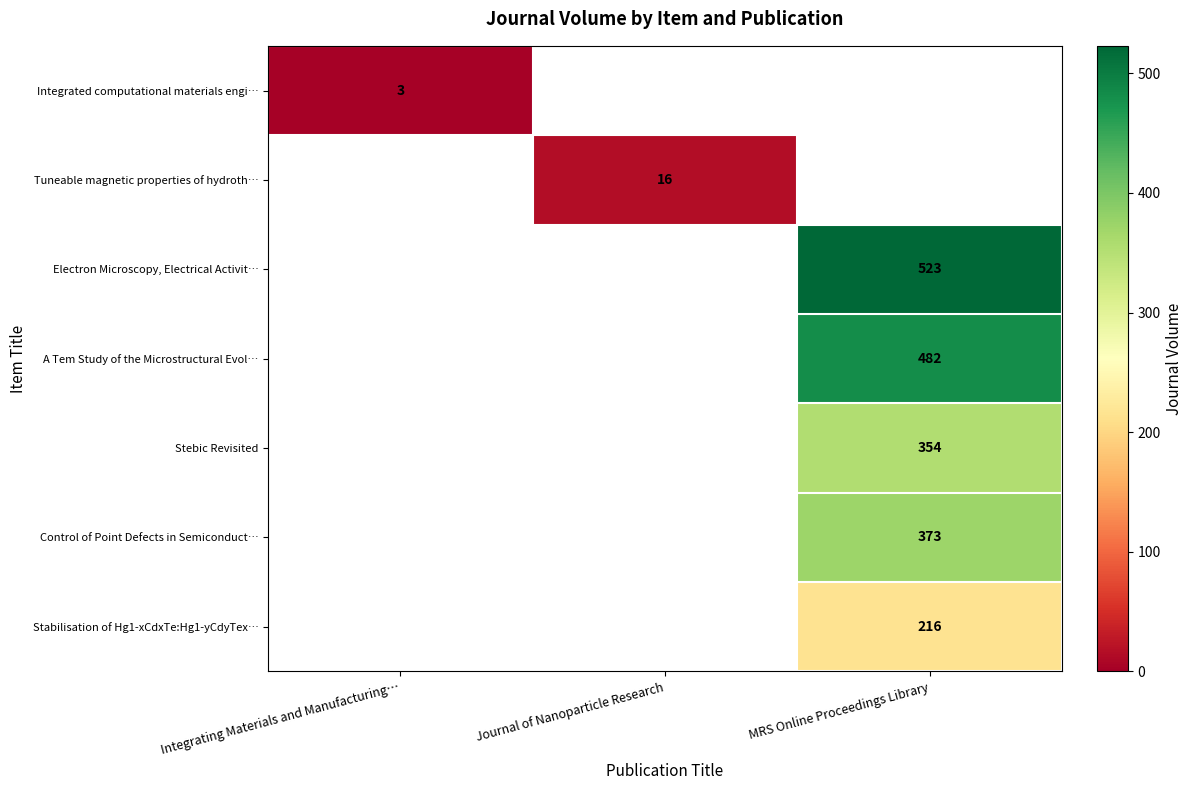

The value of Integrated computational materials engi… at Integrating Materials and Manufacturing… is 3. True or false?

True